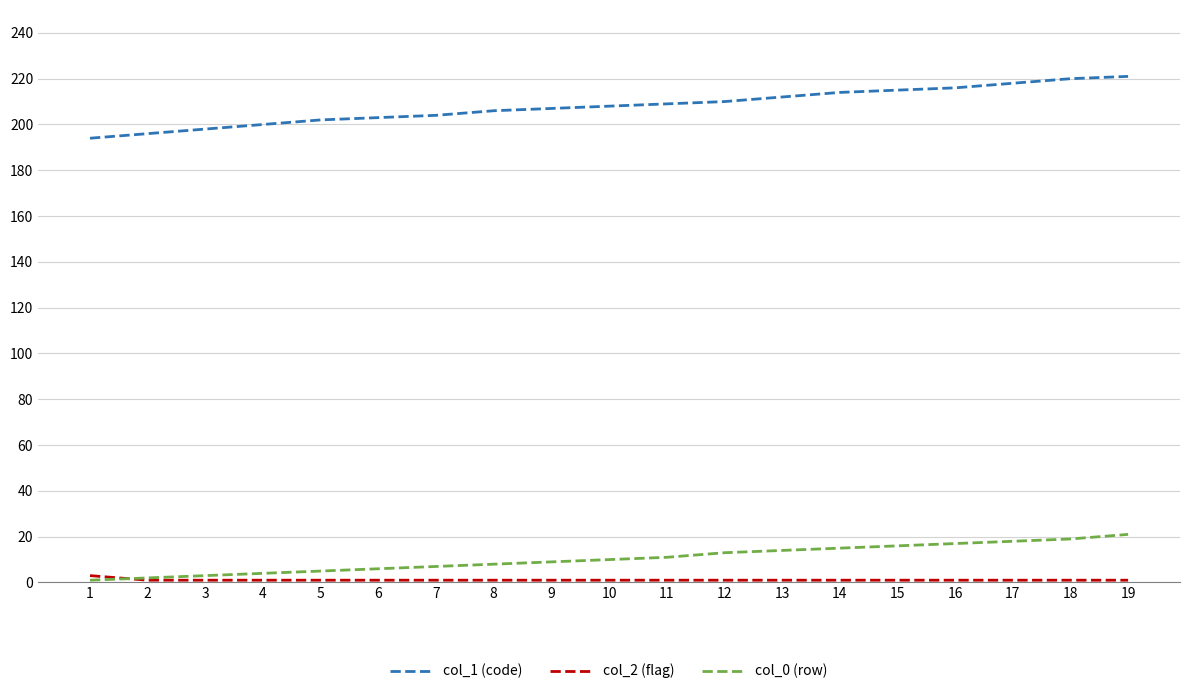

True or false: col_1 (code) and col_0 (row) intersect in this chart.

False